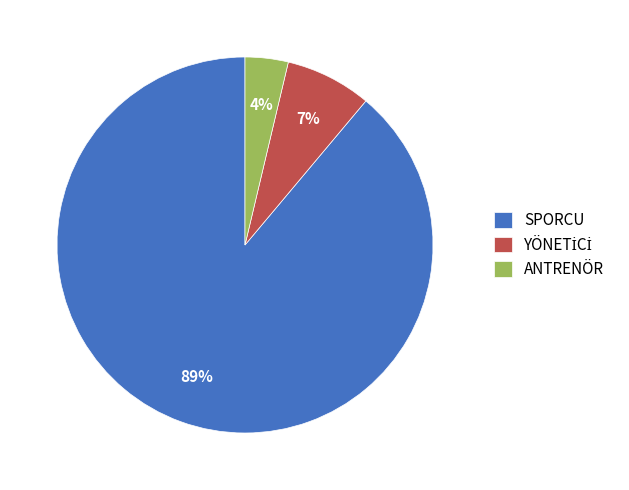

Is it true that ANTRENÖR is 18% of the pie?

False